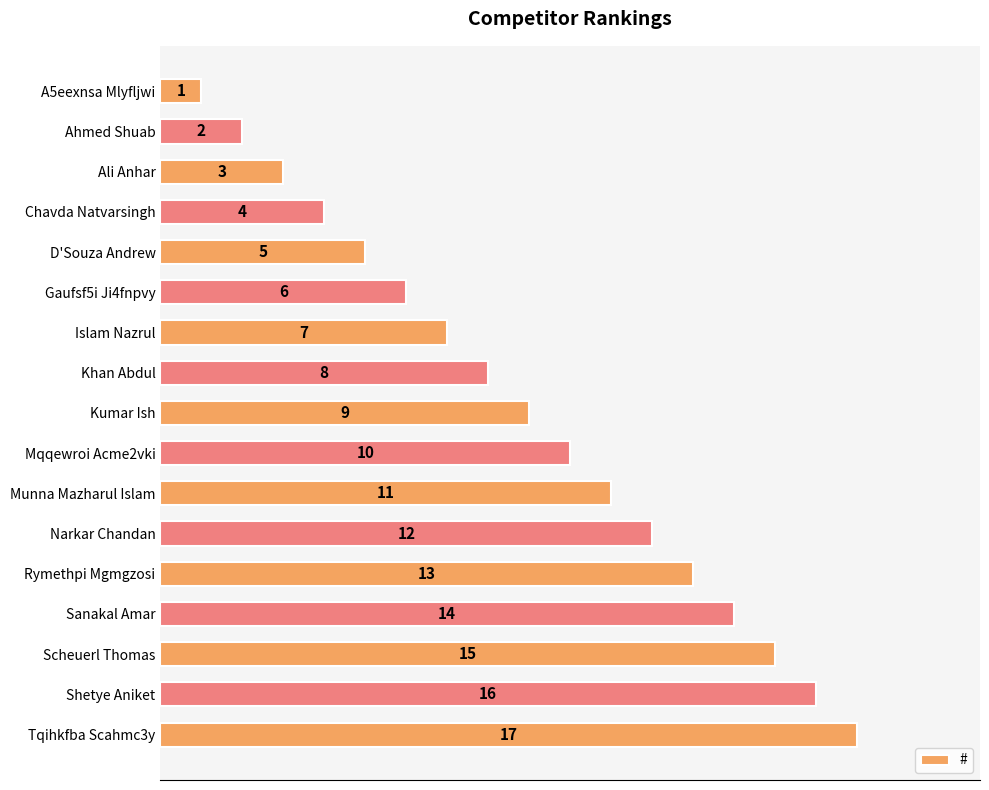

What is the difference between the maximum and second lowest values?

15